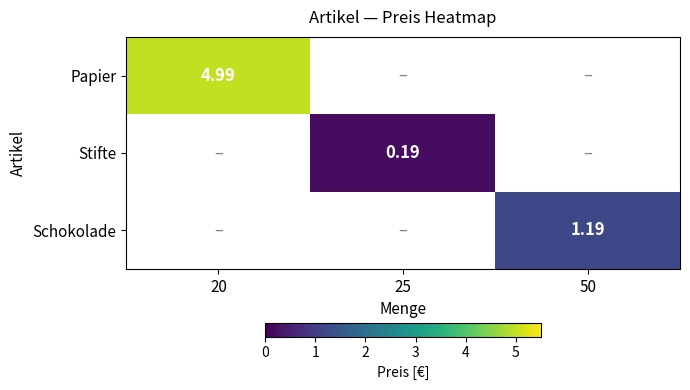

Is the value of Stifte at 25 greater than the value of Papier at 20?

No